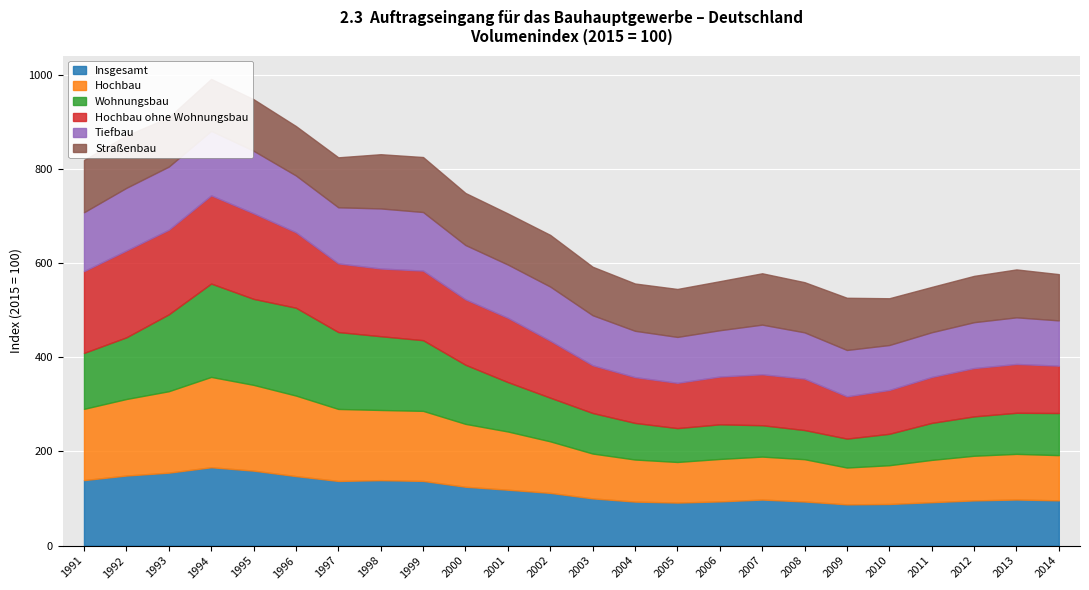

What is the minimum value for Hochbau ohne Wohnungsbau?

89.8